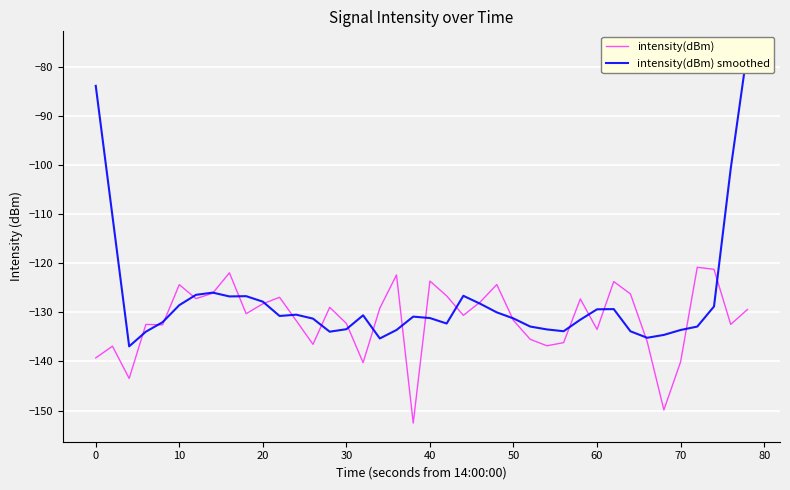

Is it true that intensity(dBm) equals -140.1 at 70?

True